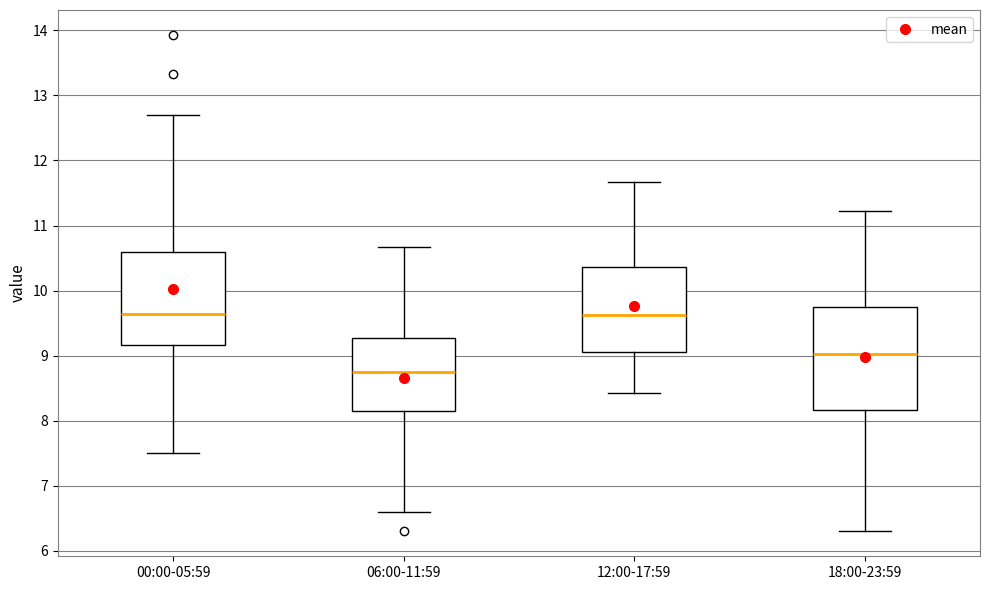

Where does the median line of the box for 00:00-05:59 sit on the y-axis? The values are not printed on the chart, so give them approximately, as read against the axis.

9.6